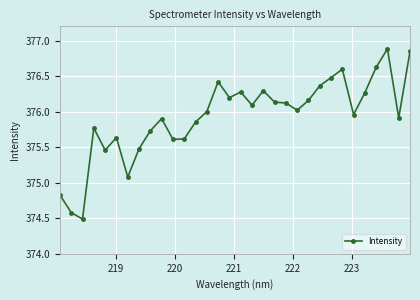

What is the value of the 9th point from the left?

375.7